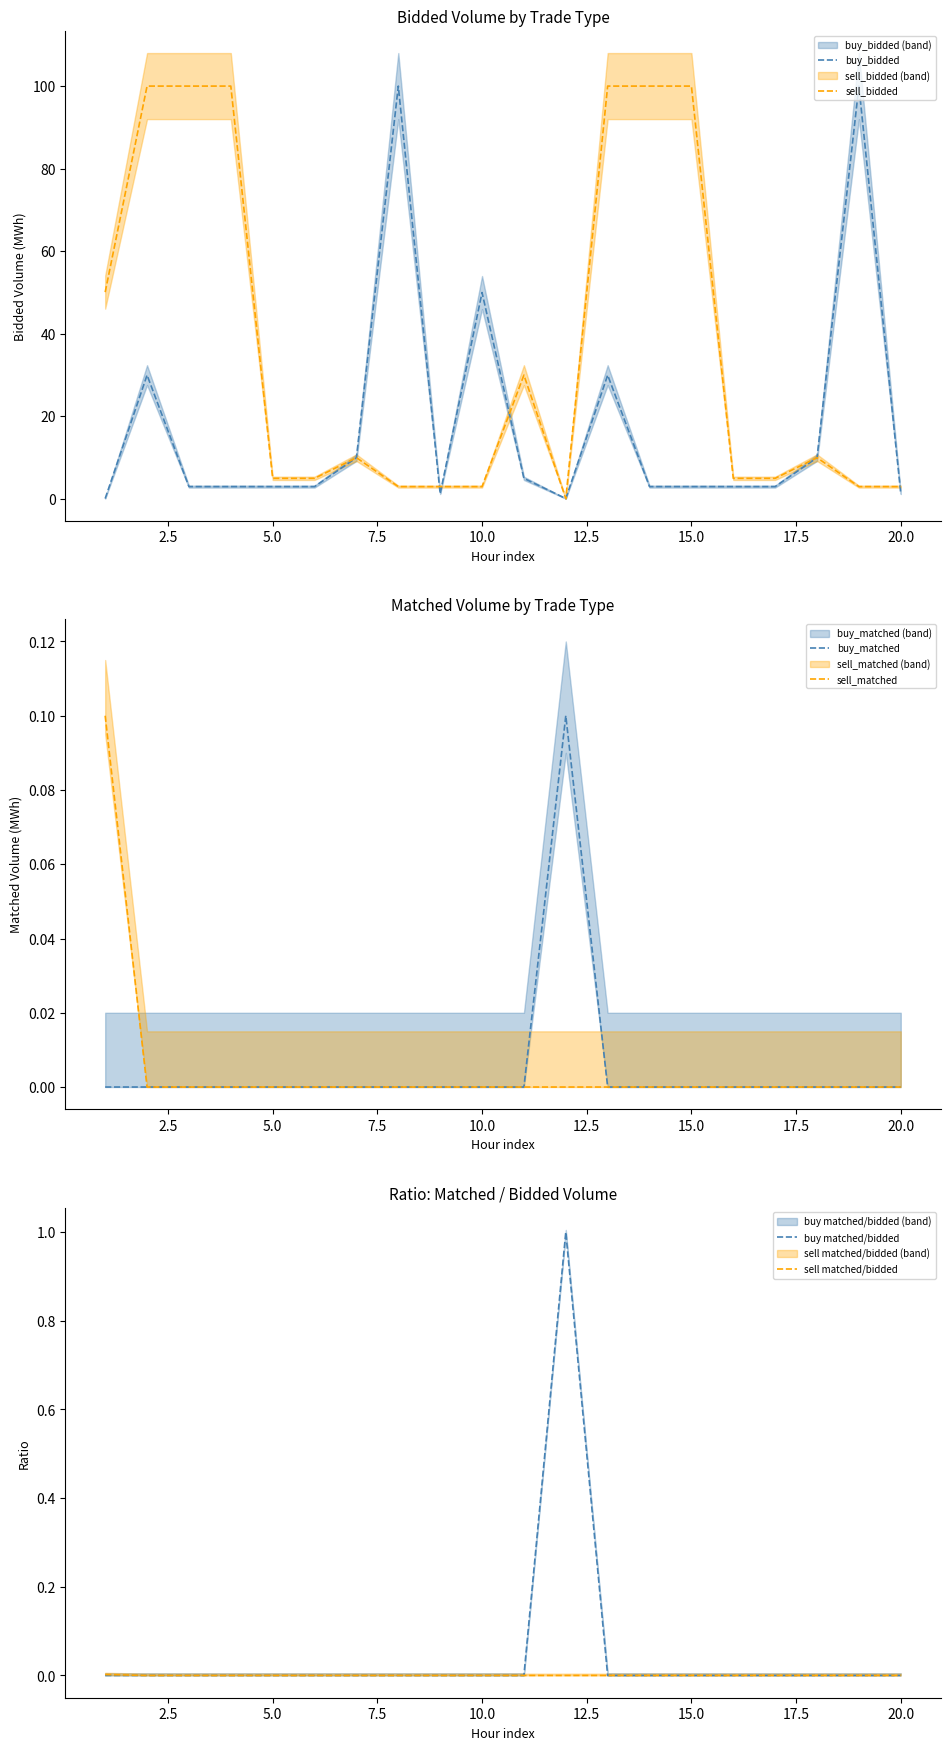

What are all the series names shown in the legend?

buy_bidded, sell_bidded, buy_matched, sell_matched, buy matched/bidded, sell matched/bidded